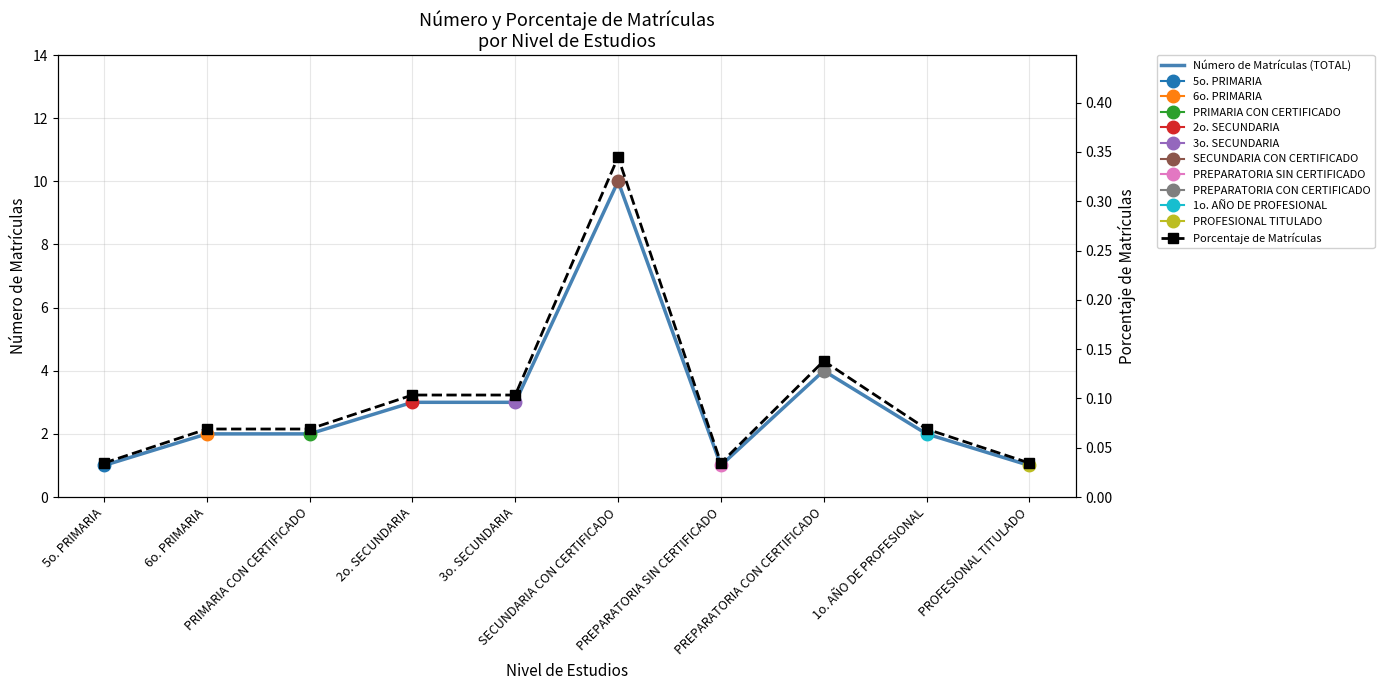

The Número de Matrículas (TOTAL) series shows 0.7 at 6o. PRIMARIA. True or false?

False